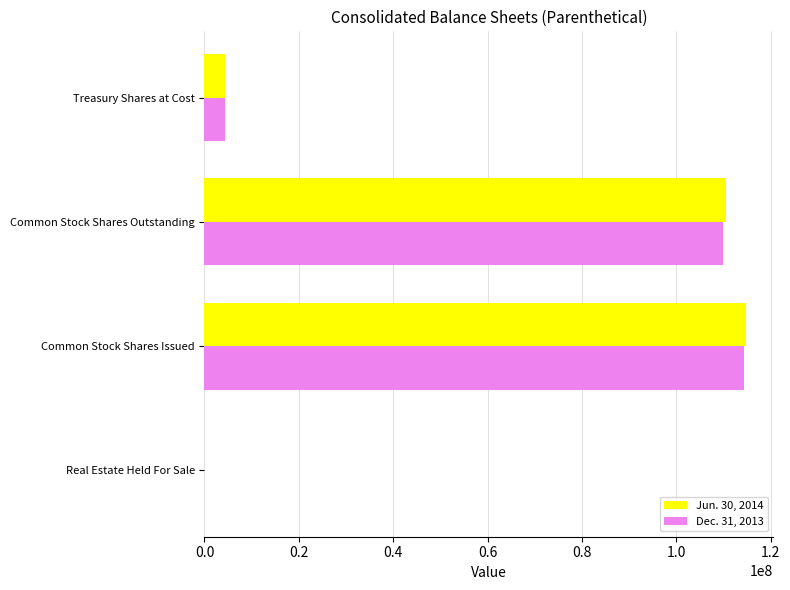

What is the total value across all series at Common Stock Shares Outstanding?

220498466